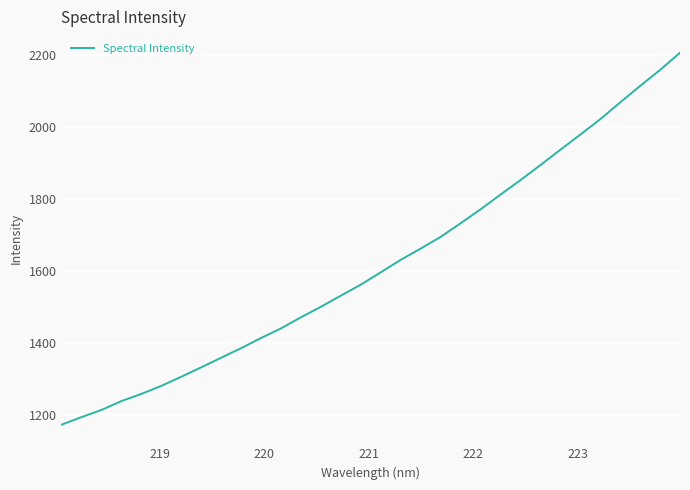

What is the maximum value shown in the chart?

2205.2